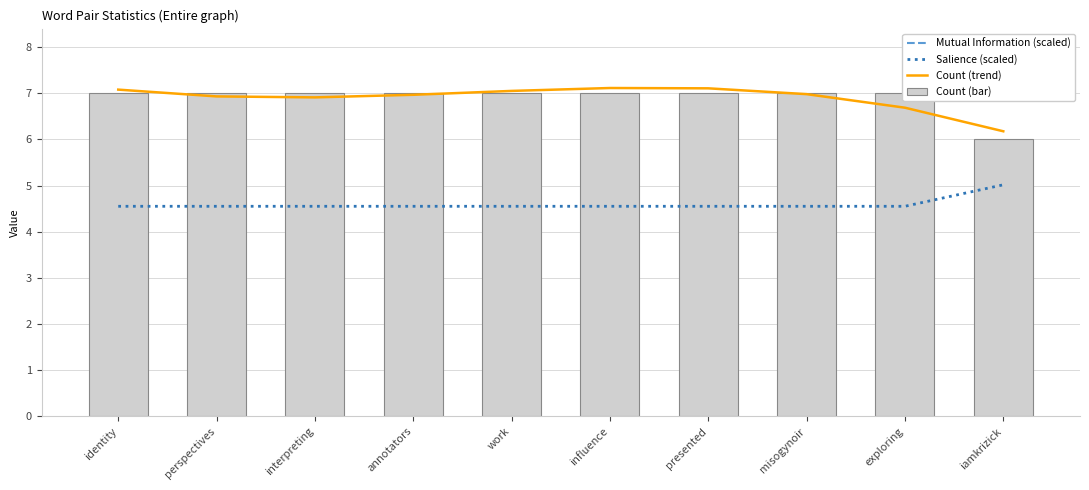

Reading left to right, extract all data points from this chart.

Mutual Information (scaled): 13.8	13.8	13.8	13.8	12.3	13.8	12.3	13.8	13.8	13.2
Salience (scaled): 4.6	4.6	4.6	4.6	4.6	4.6	4.6	4.6	4.6	5.0
Count (trend): 7.1	6.9	6.9	7.0	7.1	7.1	7.1	7.0	6.7	6.2
Count (bar): 7.0	7.0	7.0	7.0	7.0	7.0	7.0	7.0	7.0	6.0